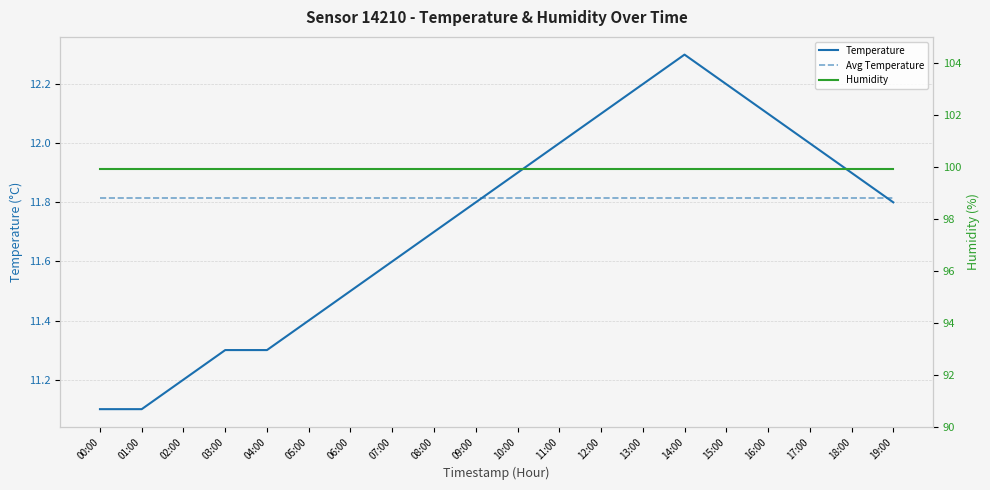

Rank the categories by Humidity value from highest to lowest.

00:00, 01:00, 02:00, 03:00, 04:00, 05:00, 06:00, 07:00, 08:00, 09:00, 10:00, 11:00, 12:00, 13:00, 14:00, 15:00, 16:00, 17:00, 18:00, 19:00